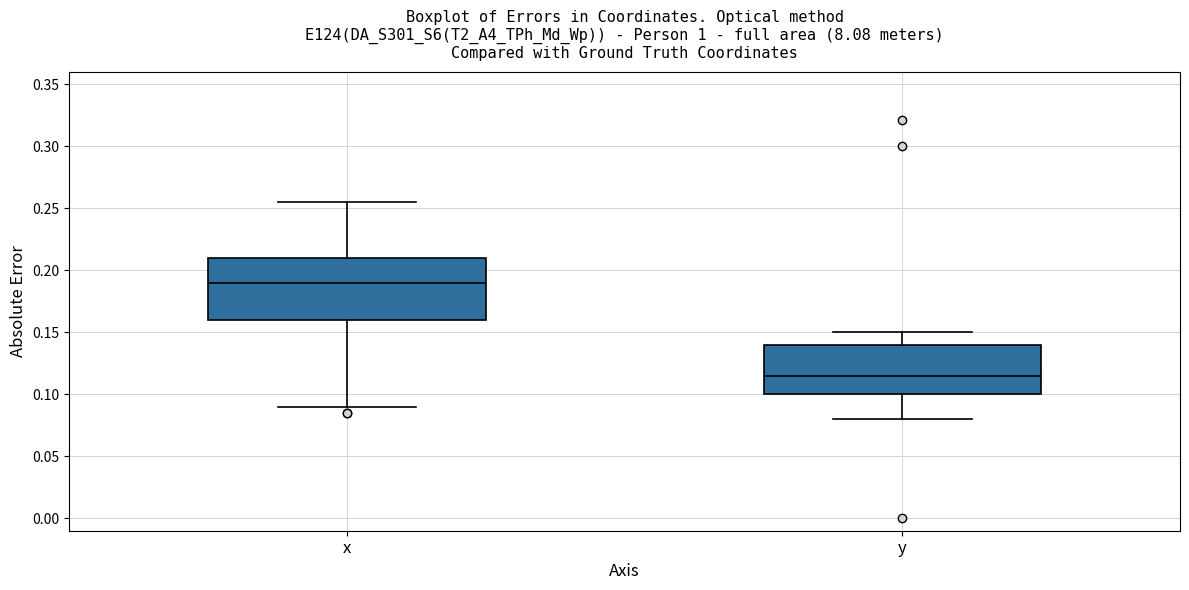

Where is the lower edge of the box for x on the y-axis? The values are not printed on the chart, so give them approximately, as read against the axis.

0.160